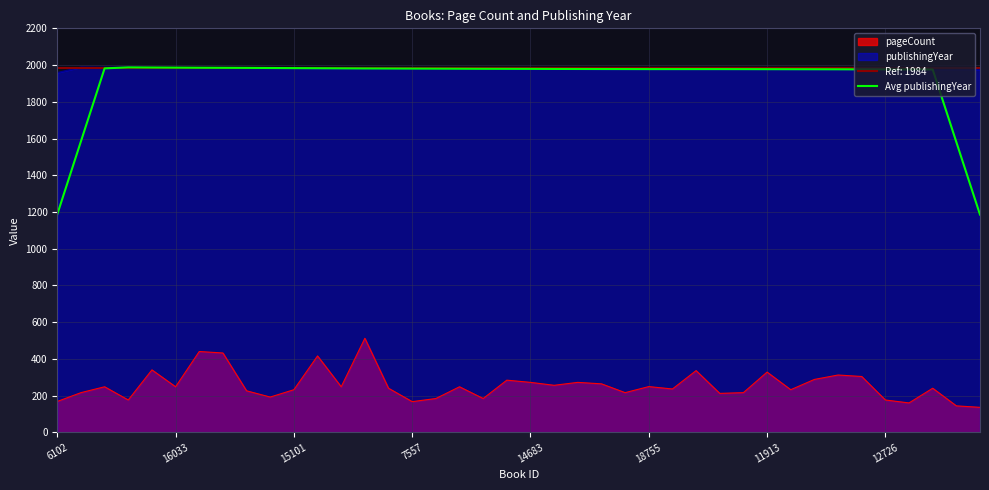

True or false: pageCount and Avg publishingYear intersect in this chart.

False